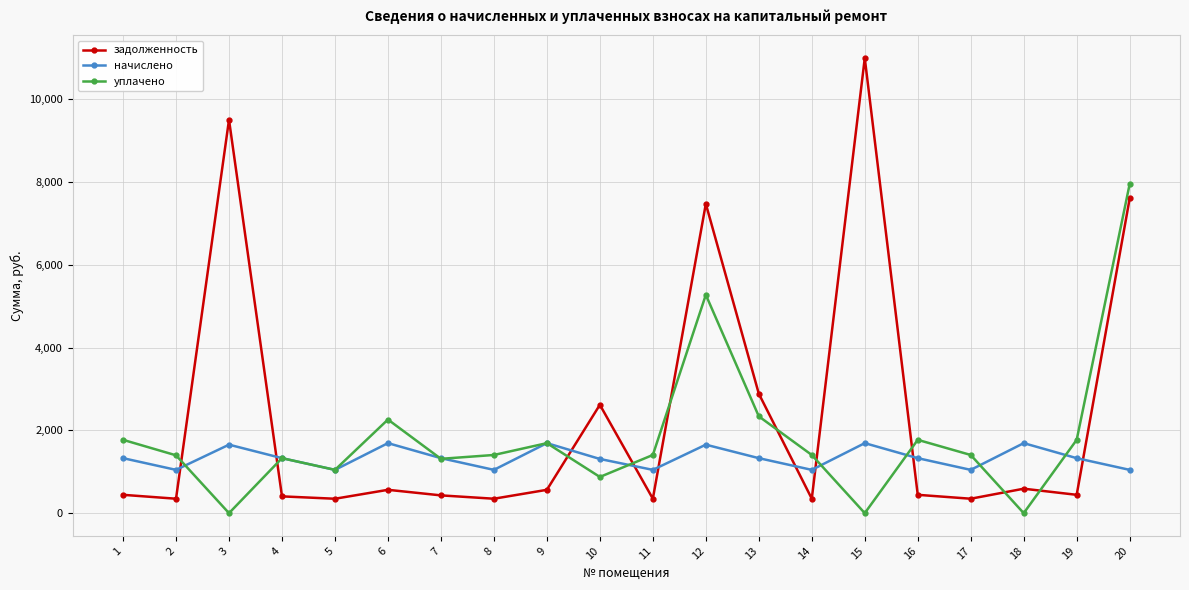

The value of начислено at 13 is 1940.2. True or false?

False